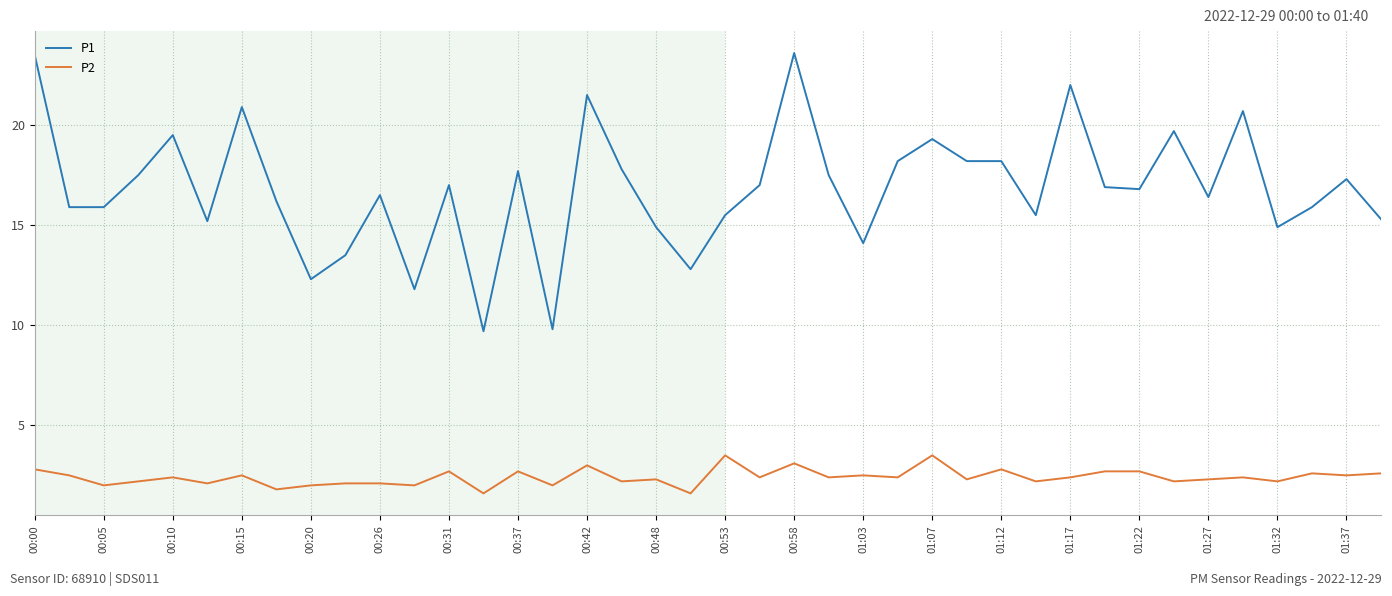

Reading left to right, what are all the values shown in this chart?

P1: 23.5	15.9	15.9	17.5	19.5	15.2	20.9	16.2	12.3	13.5	16.5	11.8	17.0	9.7	17.7	9.8	21.5	17.8	14.9	12.8	15.5	17.0	23.6	17.5	14.1	18.2	19.3	18.2	18.2	15.5	22.0	16.9	16.8	19.7	16.4	20.7	14.9	15.9	17.3	15.3
P2: 2.8	2.5	2.0	2.2	2.4	2.1	2.5	1.8	2.0	2.1	2.1	2.0	2.7	1.6	2.7	2.0	3.0	2.2	2.3	1.6	3.5	2.4	3.1	2.4	2.5	2.4	3.5	2.3	2.8	2.2	2.4	2.7	2.7	2.2	2.3	2.4	2.2	2.6	2.5	2.6